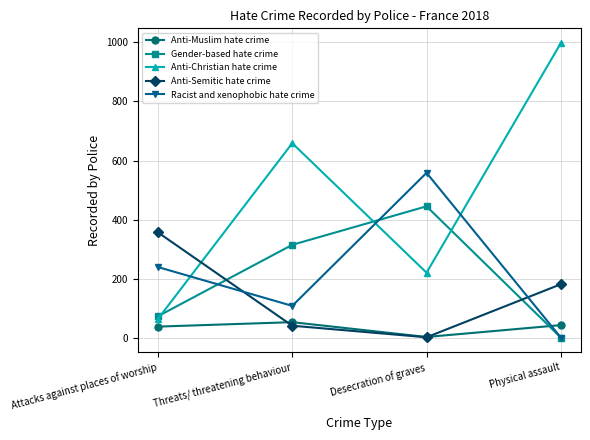

Is this an area chart (filled region under the line)?

No